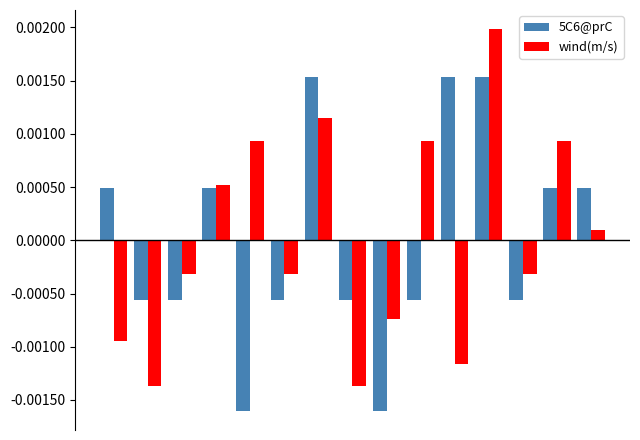

List the series in order of their peak value, lowest first.

5C6@prC, wind(m/s)